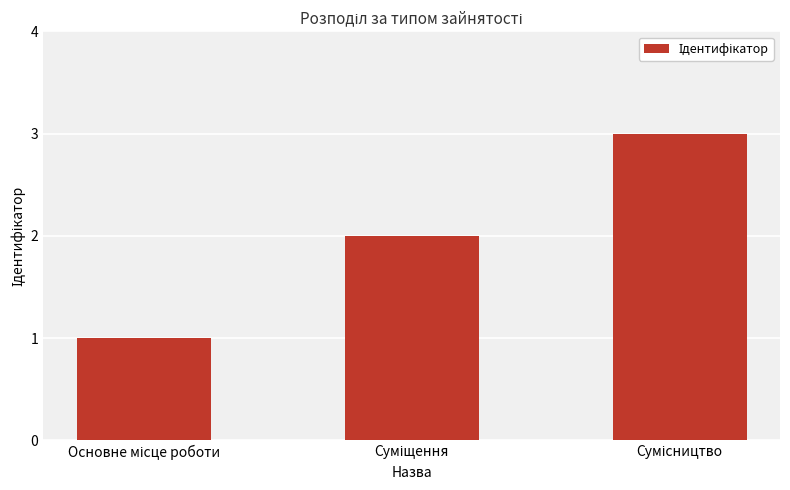

Reading right to left, transcribe all the data shown in this chart.

3	2	1